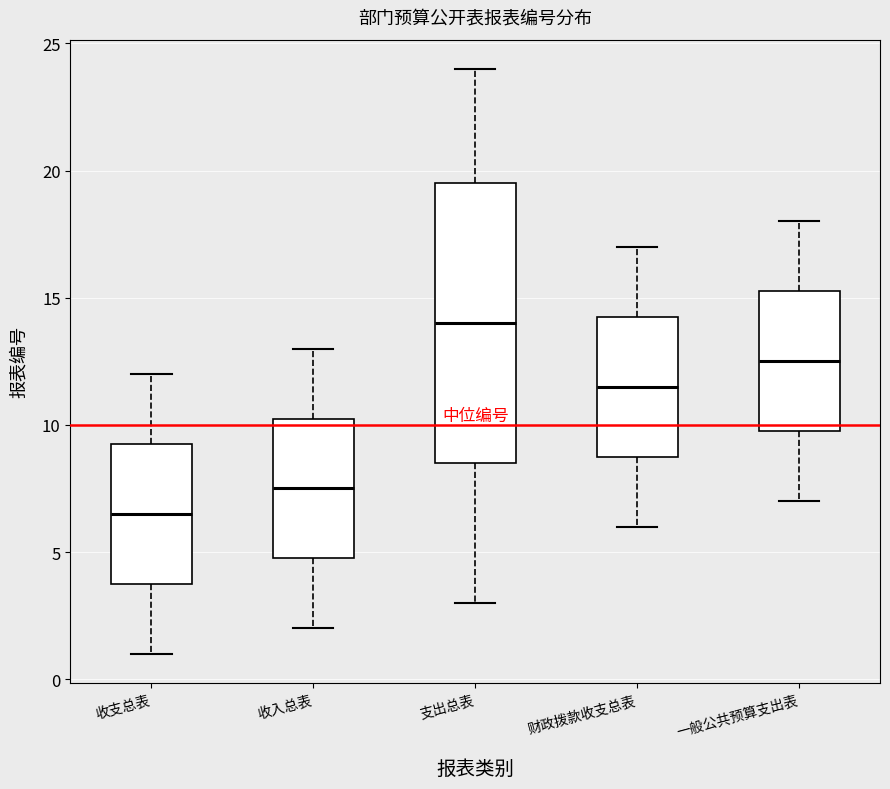

Which box is the tallest, from its lower edge to its upper edge?

支出总表